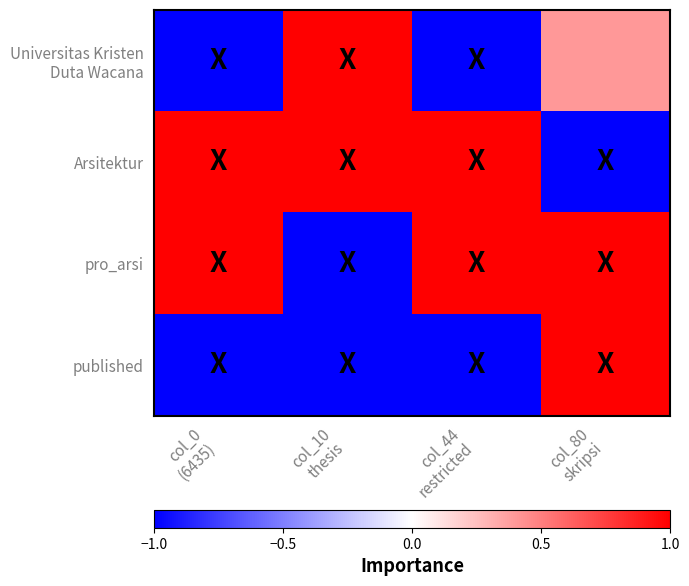

Rank the series by their maximum value, from lowest to highest.

Universitas Kristen Duta Wacana, Arsitektur, pro_arsi, published